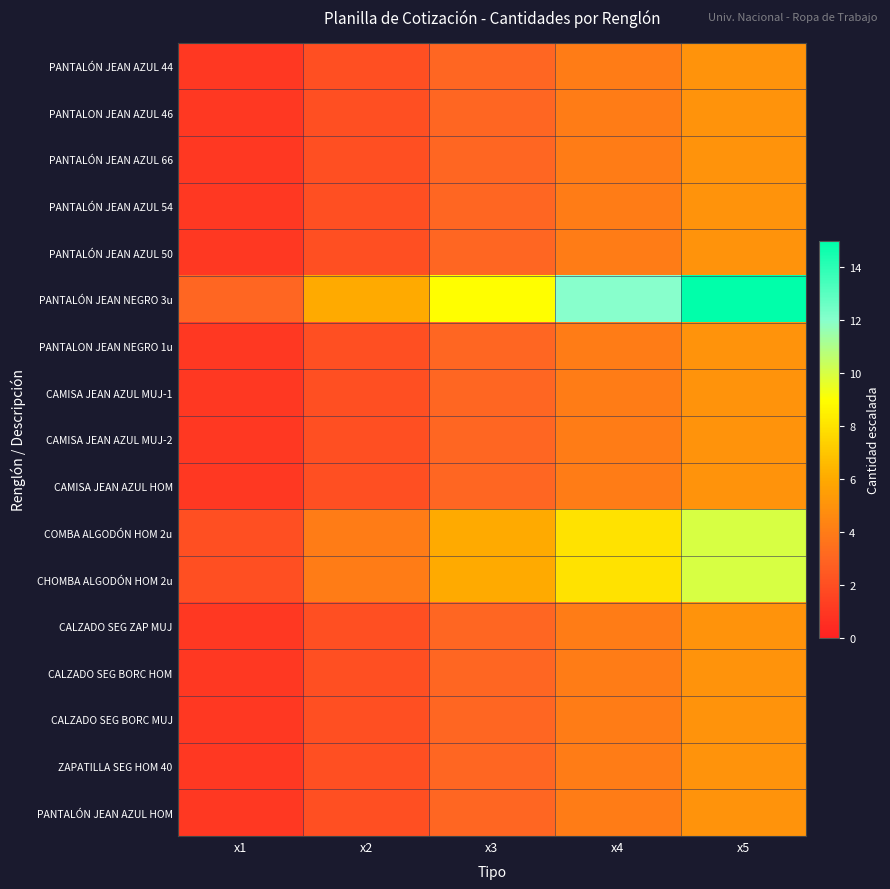

At x2, list the series in order from largest to smallest.

PANTALÓN JEAN NEGRO 3u, COMBA ALGODÓN HOM 2u, CHOMBA ALGODÓN HOM 2u, PANTALÓN JEAN AZUL 44, PANTALON JEAN AZUL 46, PANTALÓN JEAN AZUL 66, PANTALÓN JEAN AZUL 54, PANTALÓN JEAN AZUL 50, PANTALON JEAN NEGRO 1u, CAMISA JEAN AZUL MUJ-1, CAMISA JEAN AZUL MUJ-2, CAMISA JEAN AZUL HOM, CALZADO SEG ZAP MUJ, CALZADO SEG BORC HOM, CALZADO SEG BORC MUJ, ZAPATILLA SEG HOM 40, PANTALÓN JEAN AZUL HOM